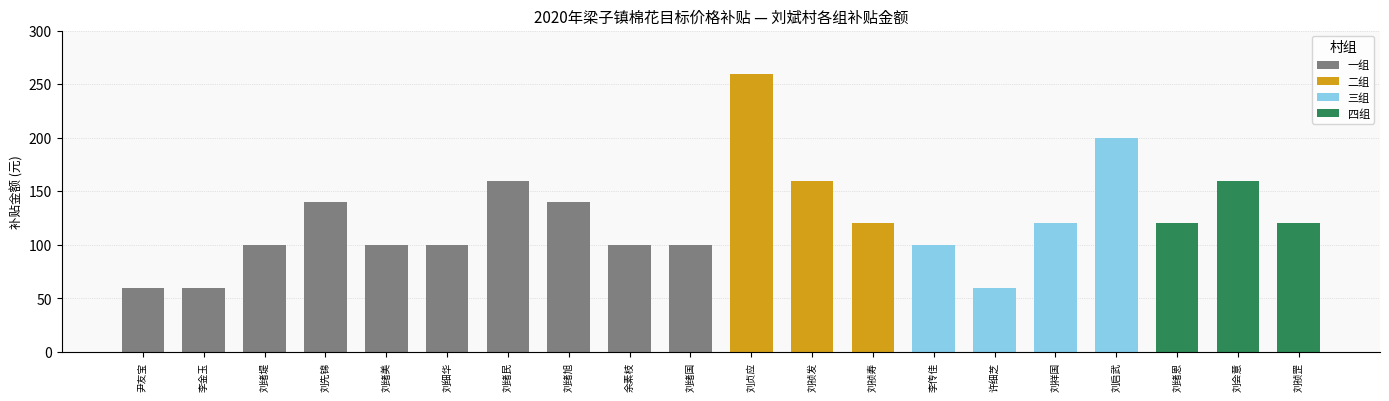

True or false: the data shows 120 at 刘祯罡.

True